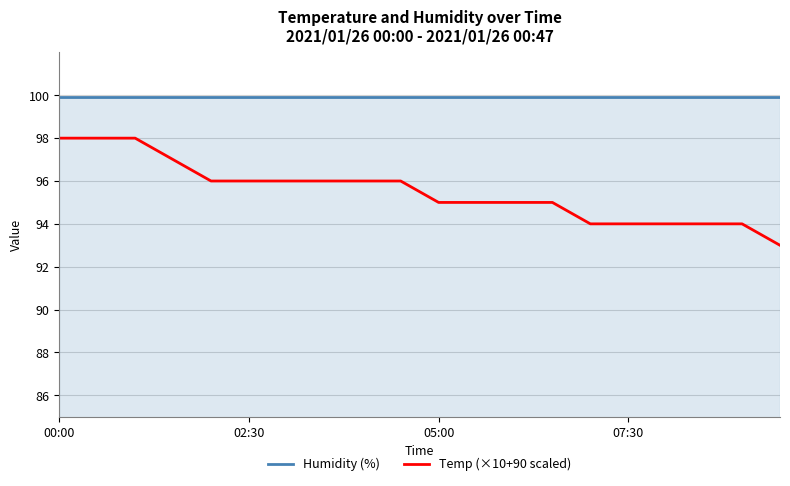

Which series has the largest total across all categories?

Humidity (%)